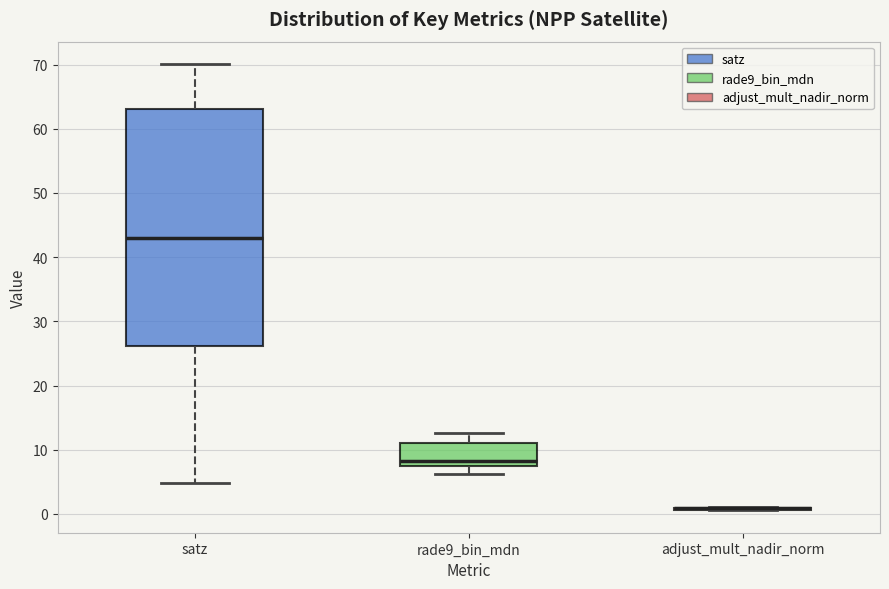

Comparing the boxes themselves (not the whiskers), which one is the tallest?

satz